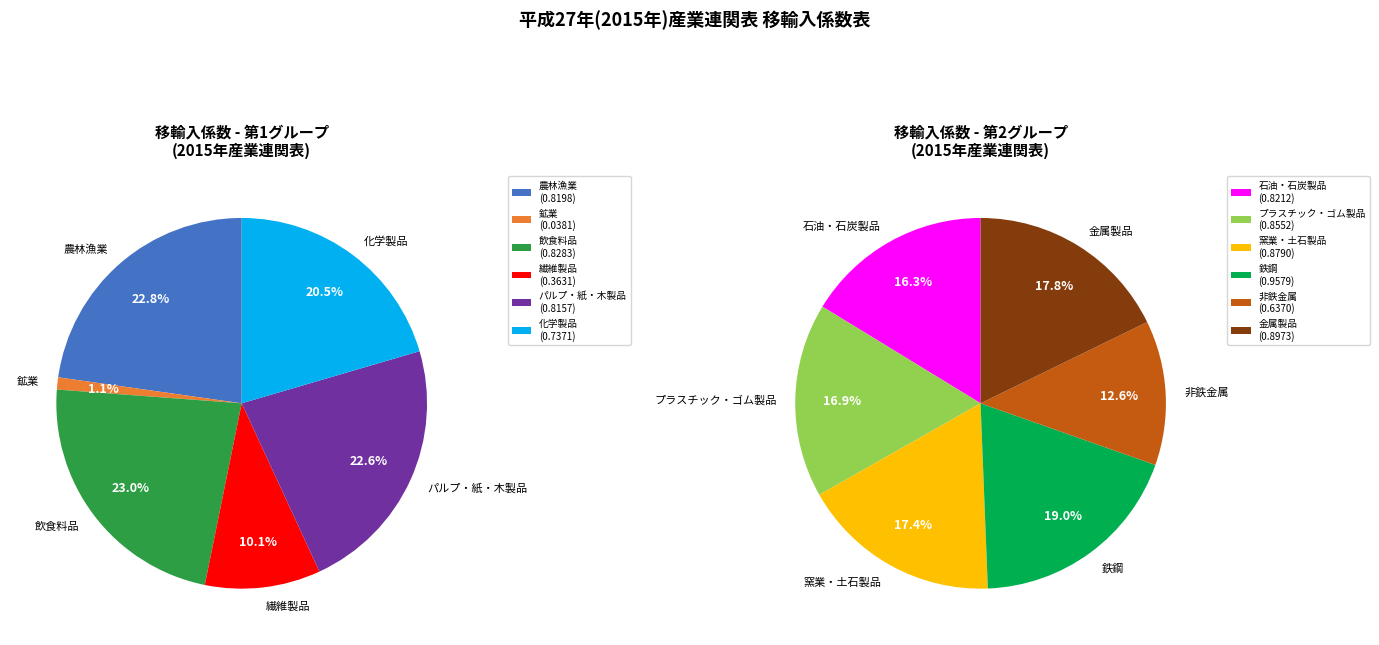

How many slices are in this pie chart?

12